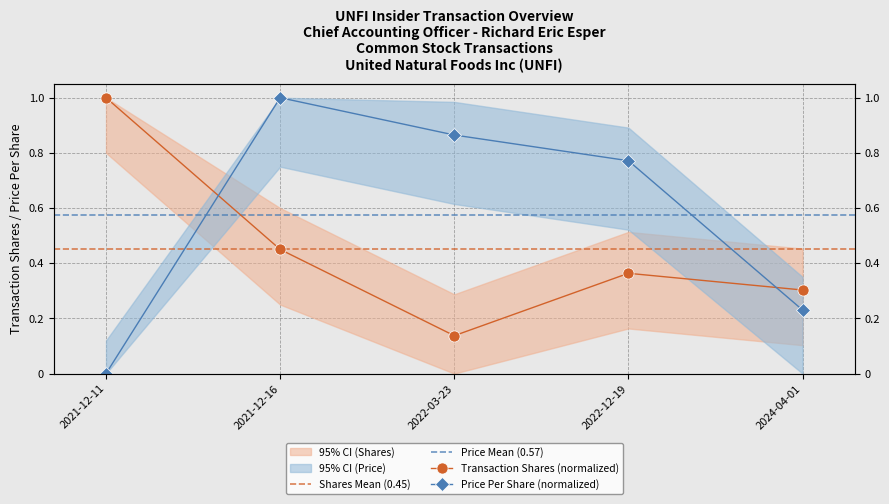

At which category does transactionShares reach its first local valley?

2022-03-23